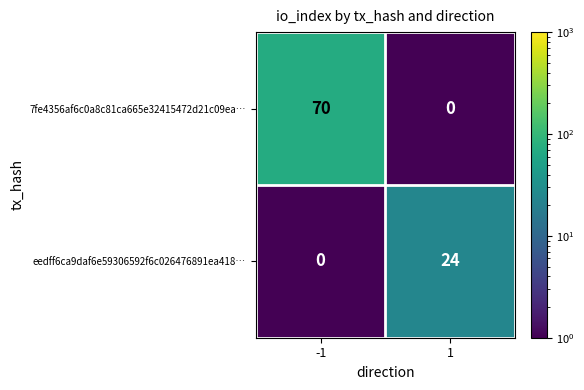

List the series in order of their overall mean, lowest first.

eedff6ca9daf6e59306592f6c026476891ea418…, 7fe4356af6c0a8c81ca665e32415472d21c09ea…